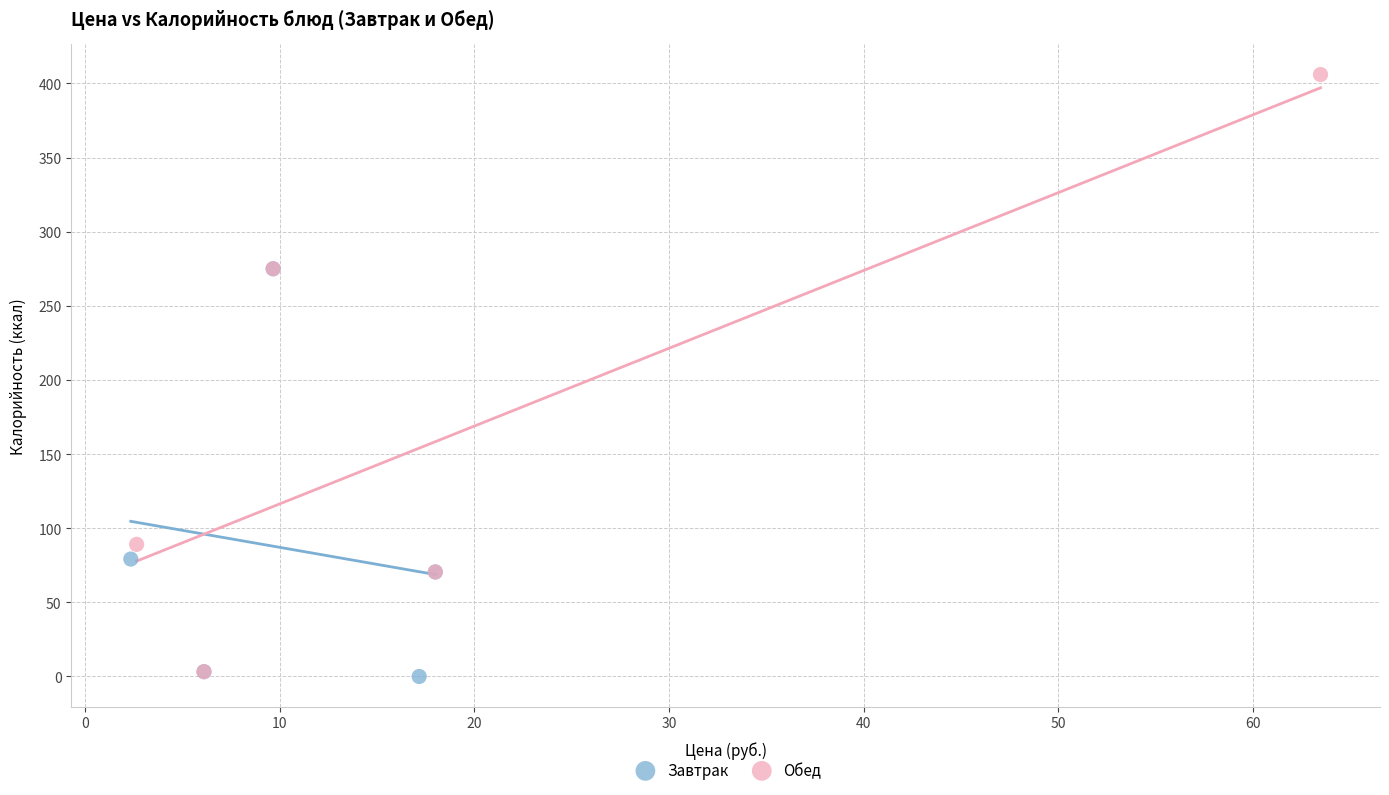

Which series contains the highest Y value?

Обед